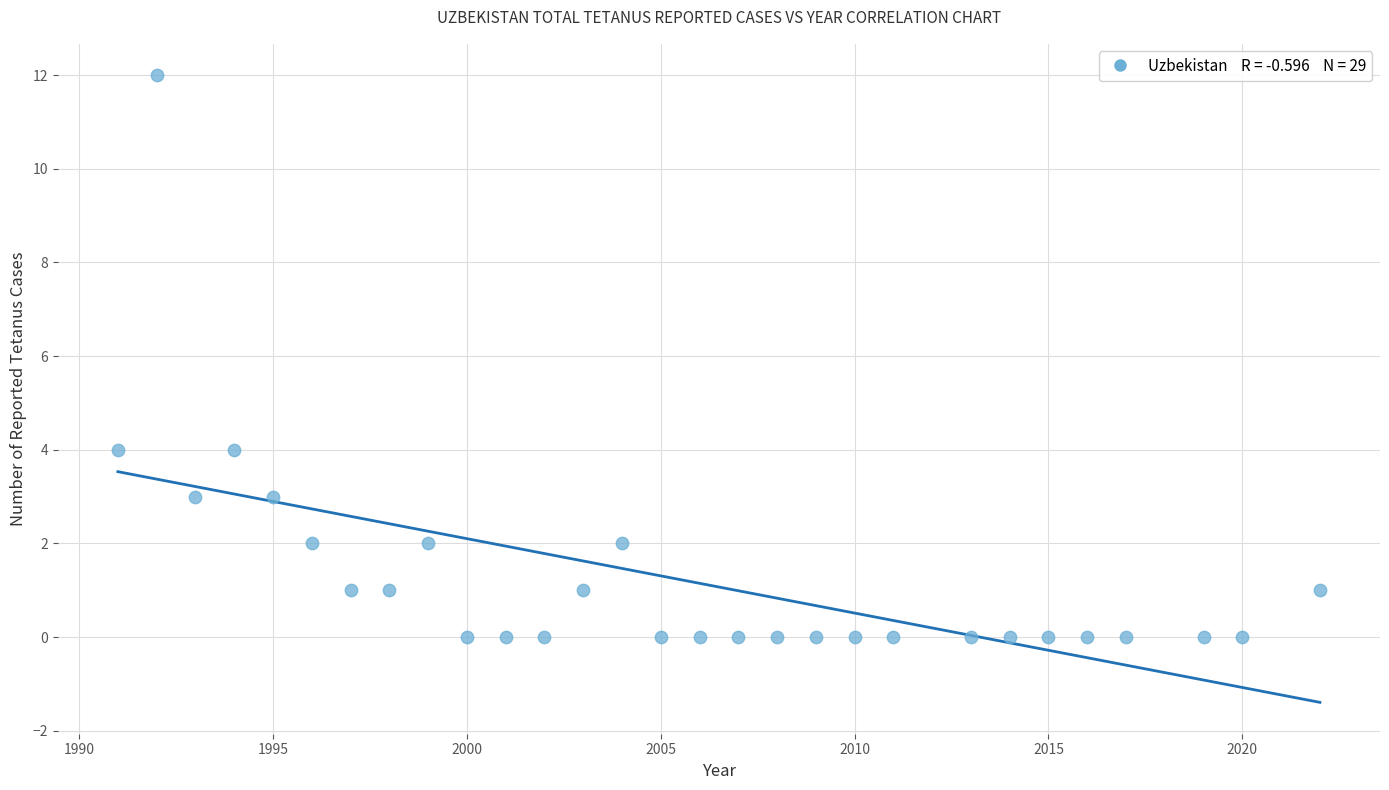

What is the range of Y values (max minus min)?

12